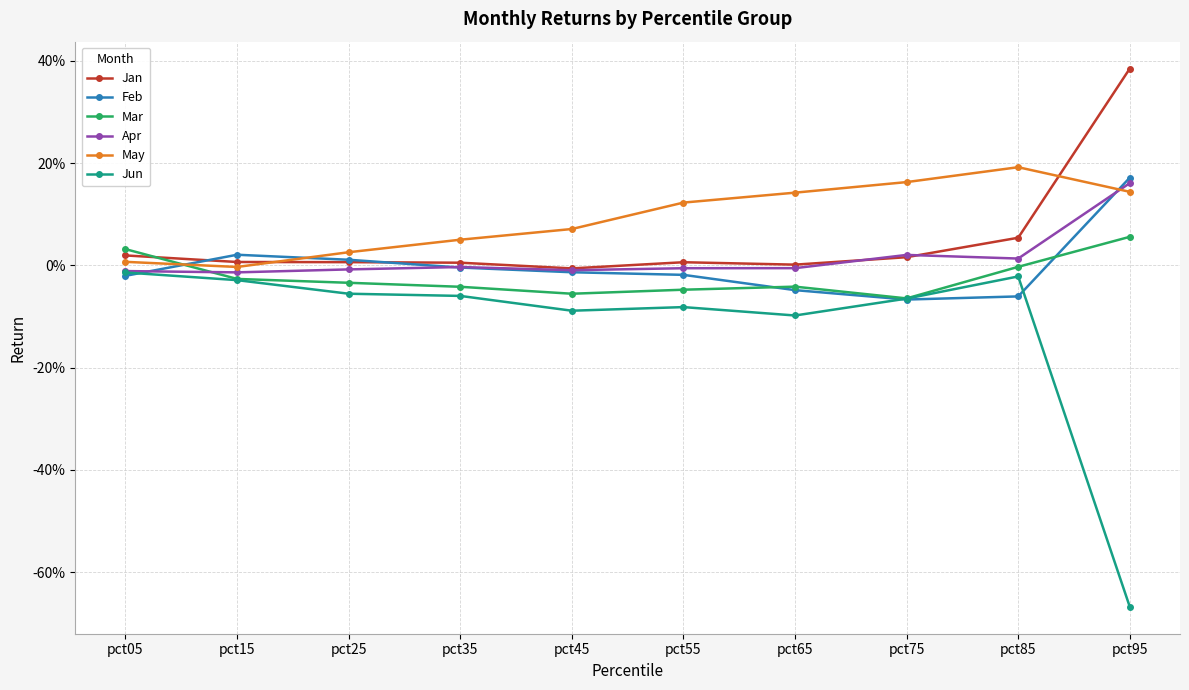

Is this an area chart (filled region under the line)?

No